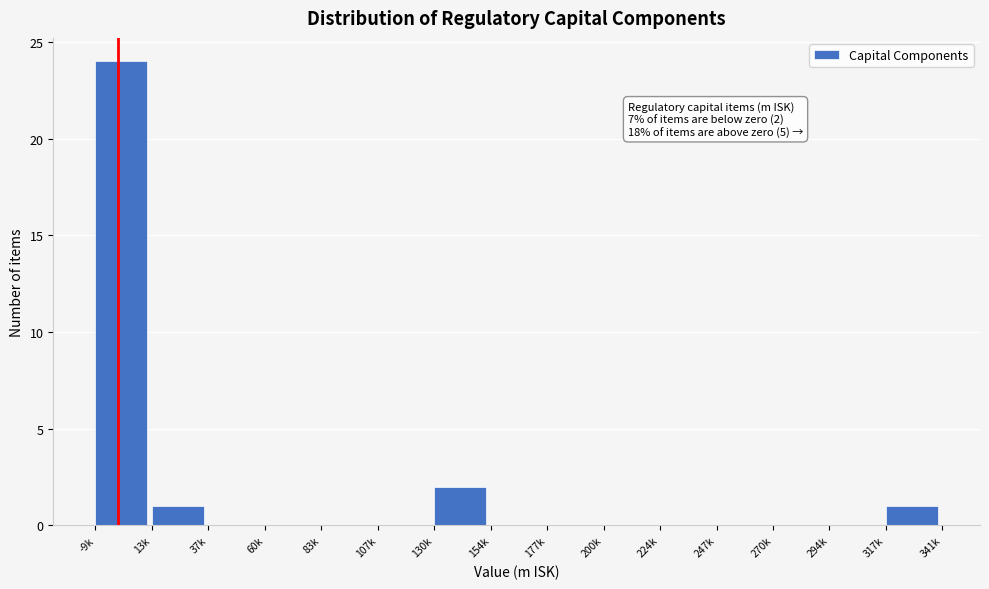

Reading left to right, what are all the values shown in this chart?

-9k=24	13k=1	37k=0	60k=0	83k=0	107k=0	130k=2	154k=0	177k=0	200k=0	224k=0	247k=0	270k=0	294k=0	317k=1